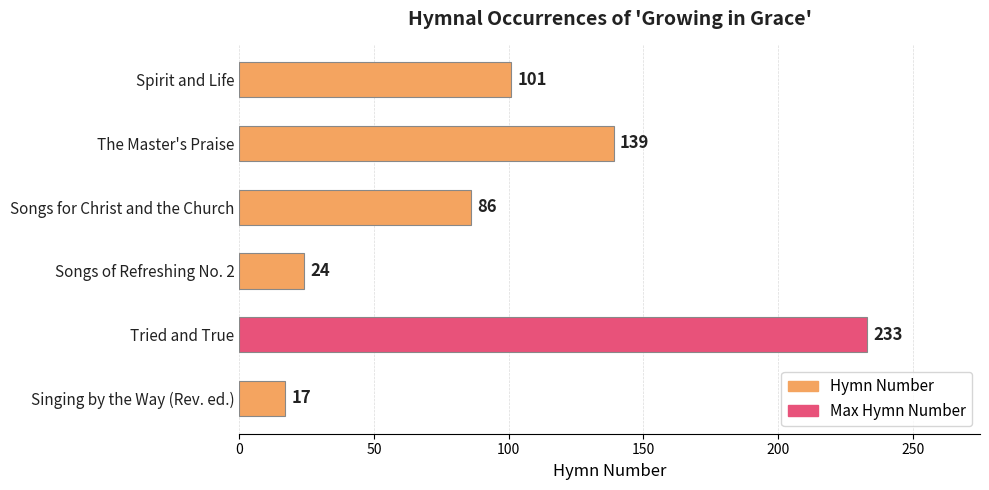

Does the chart contain stacked bars?

No